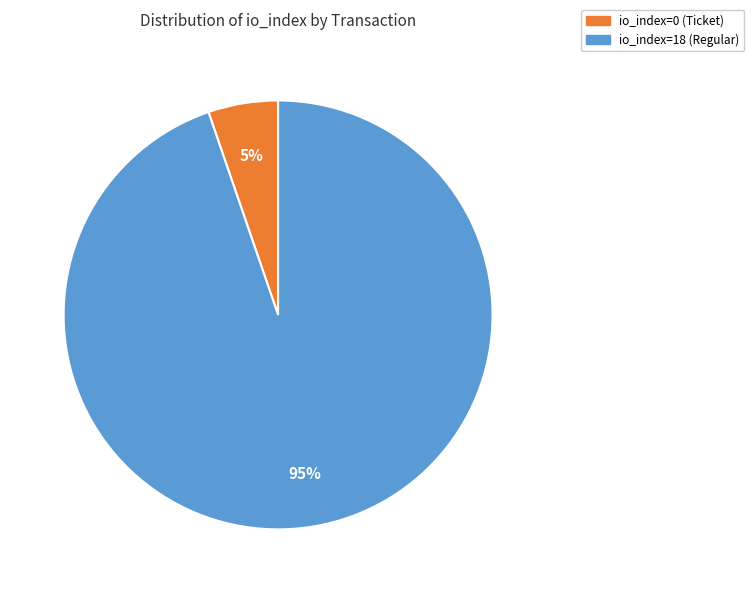

Which slice is the smallest?

io_index=0 (Ticket)